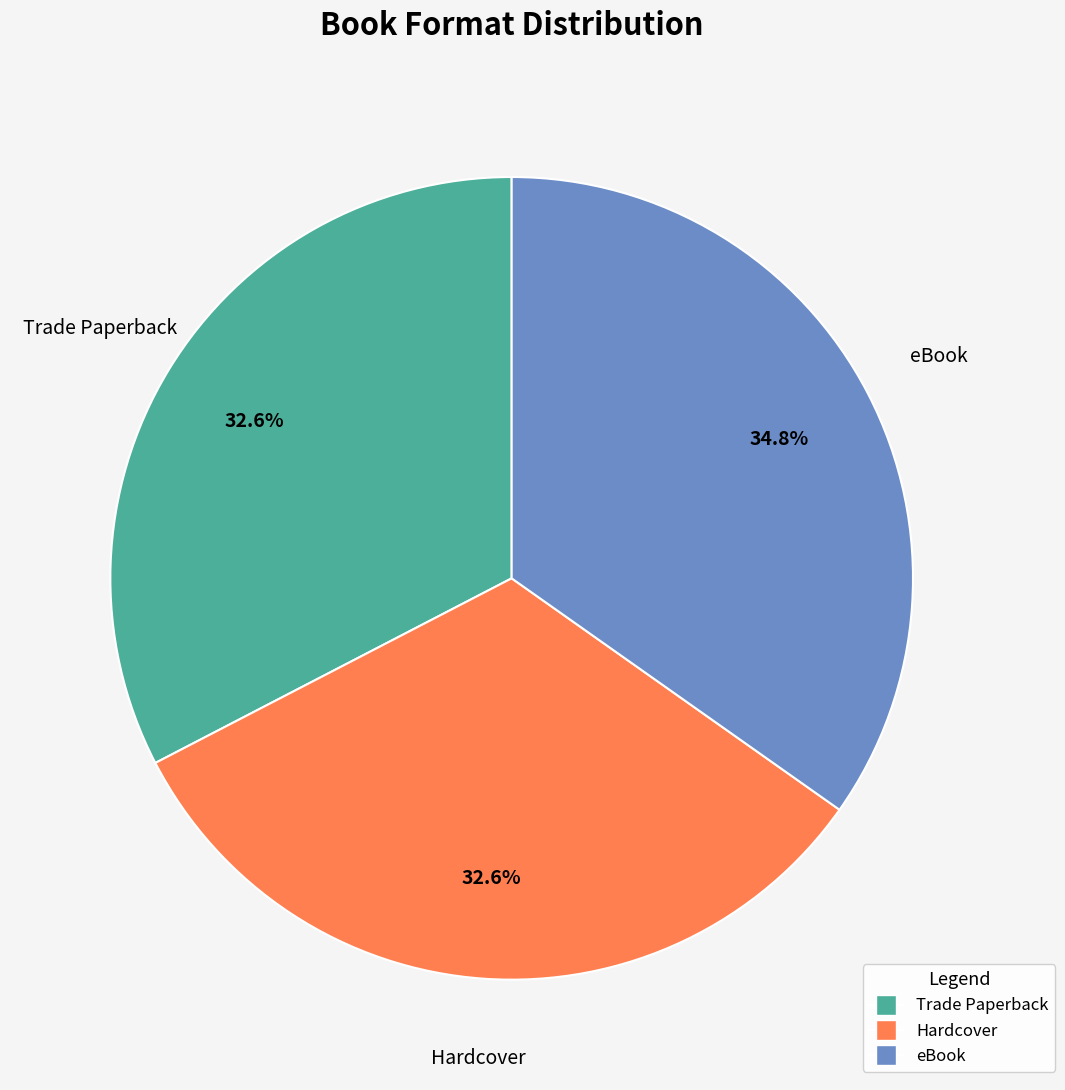

To the nearest percent, what is the difference between the largest and smallest slice percentages?

2%